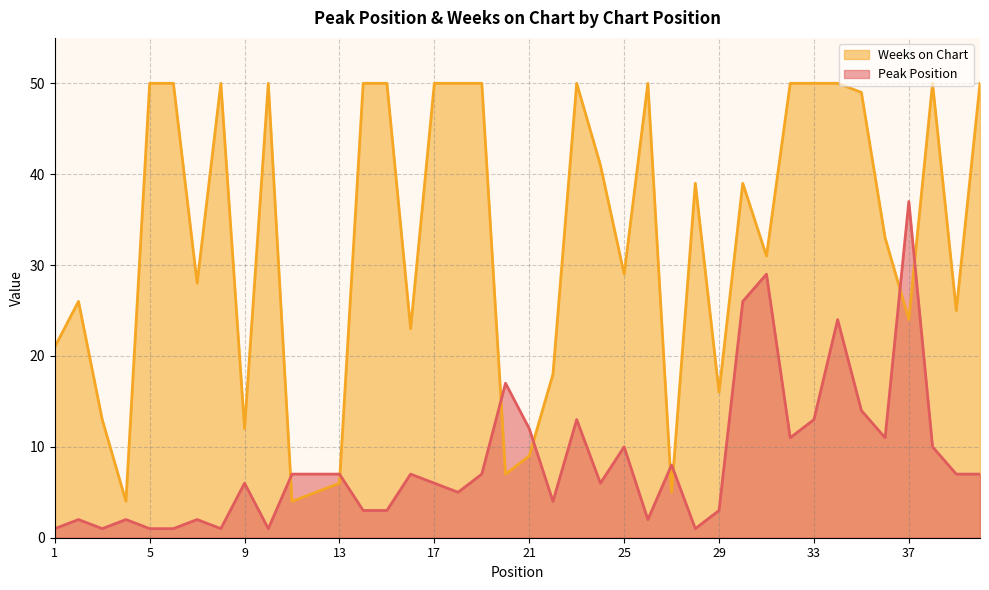

What is the difference between the maximum and minimum values in the Peak Position series?

36